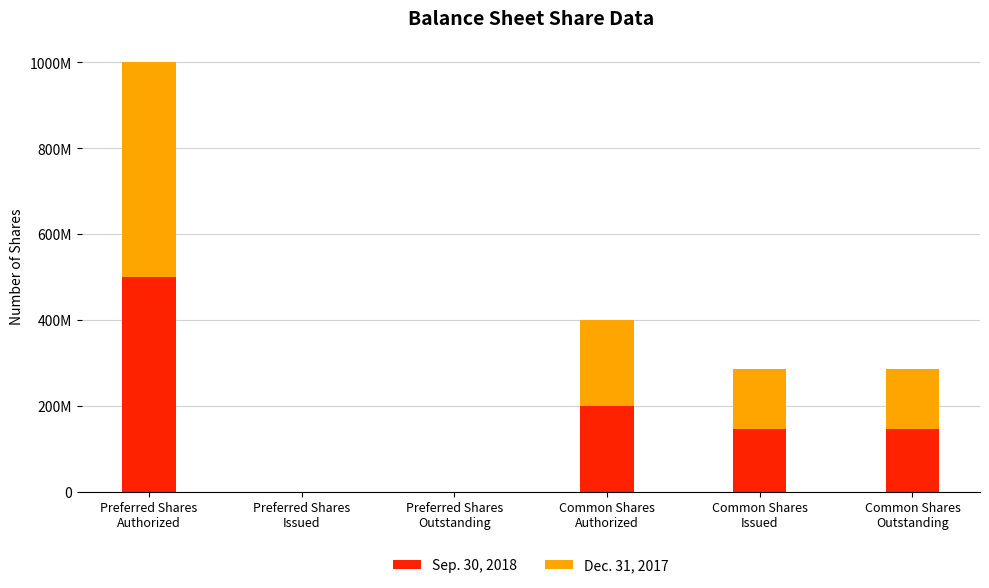

At which category is the sum across all series the highest?

Preferred Shares
Authorized